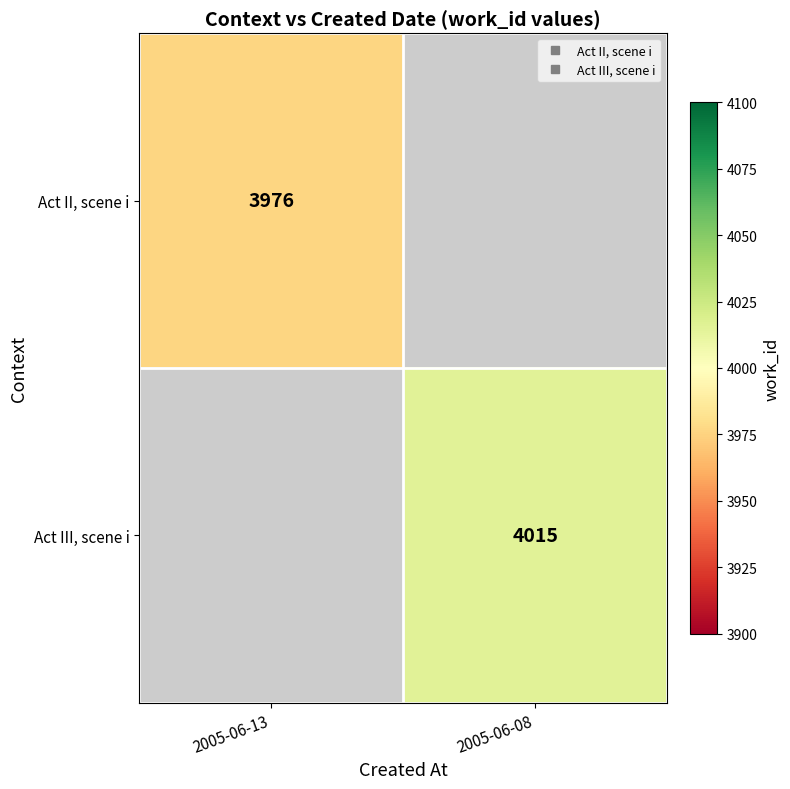

Is the value of Act III, scene i at 2005-06-13 greater than the value of Act II, scene i at 2005-06-13?

No